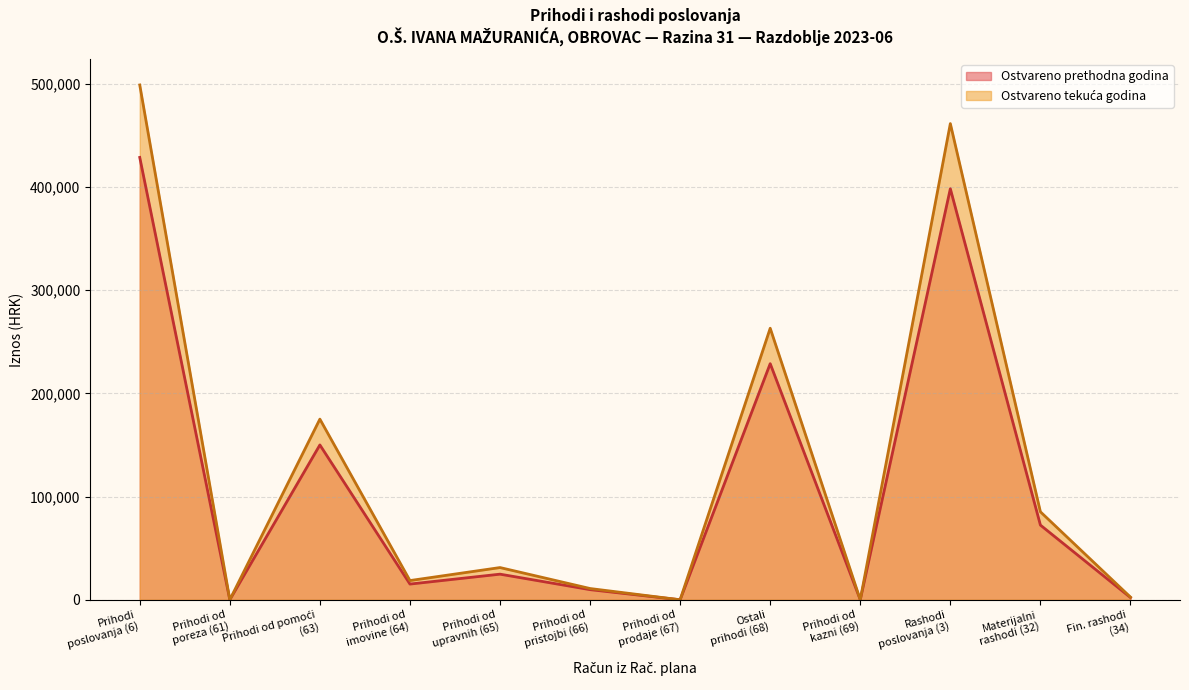

What is the maximum value for Ostvareno prethodna godina?

428542.9